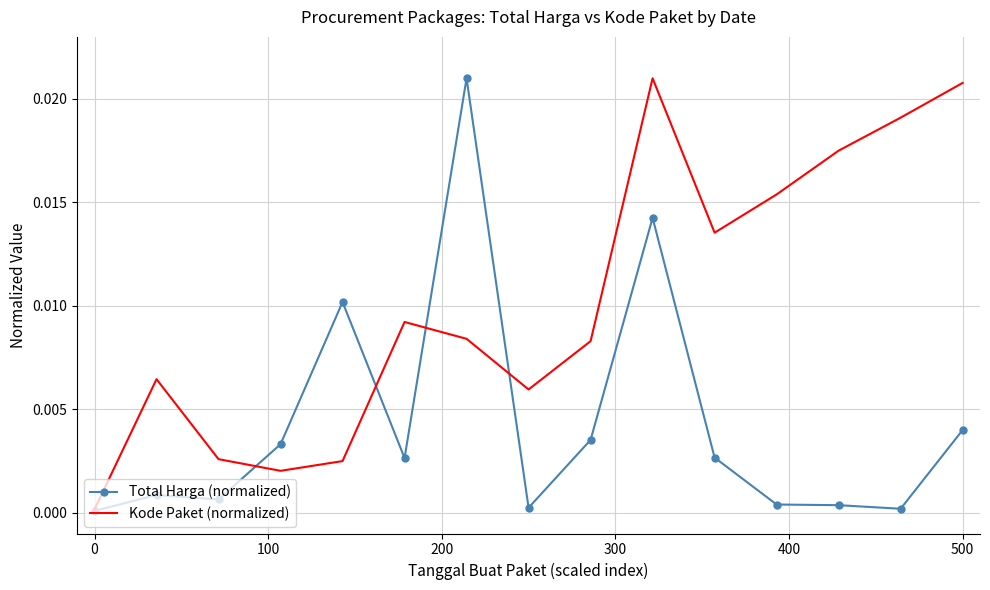

At how many categories does at least one series exceed 0?

15